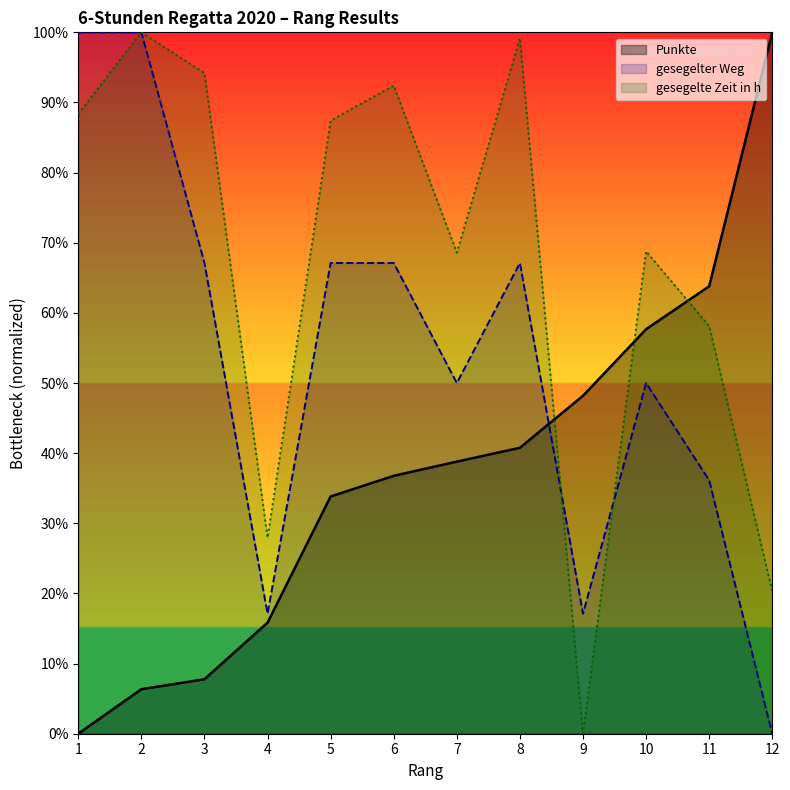

What are all the series names shown in the legend?

Punkte, gesegelter Weg, gesegelte Zeit in h